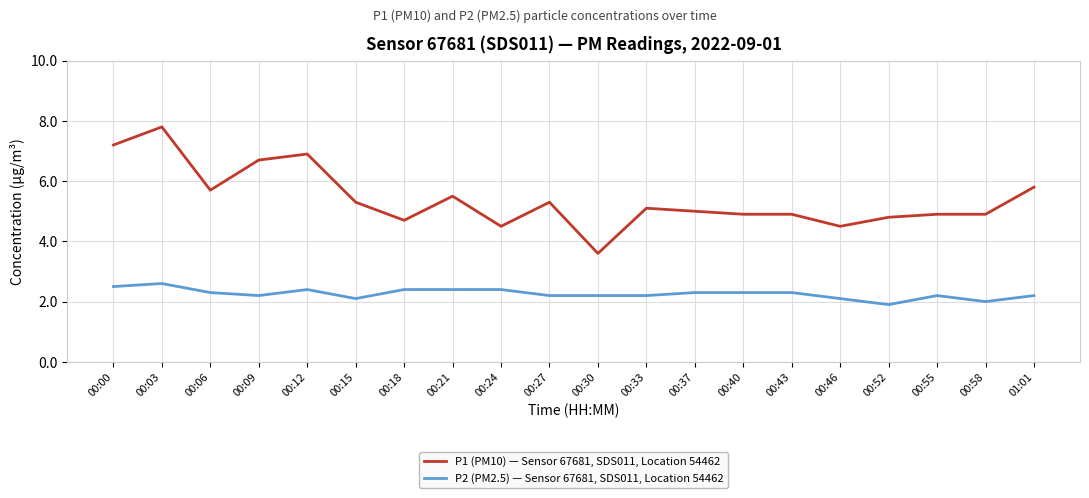

At 00:55, list the series in order from smallest to largest.

P2 (PM2.5) — Sensor 67681, SDS011, Location 54462, P1 (PM10) — Sensor 67681, SDS011, Location 54462